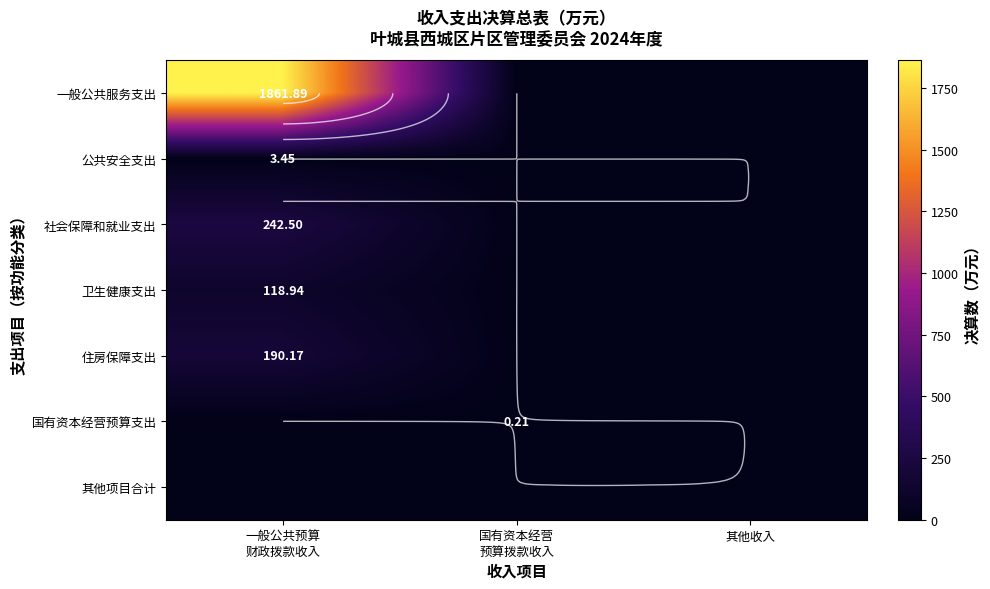

Which series has the largest range (max minus min)?

一般公共服务支出